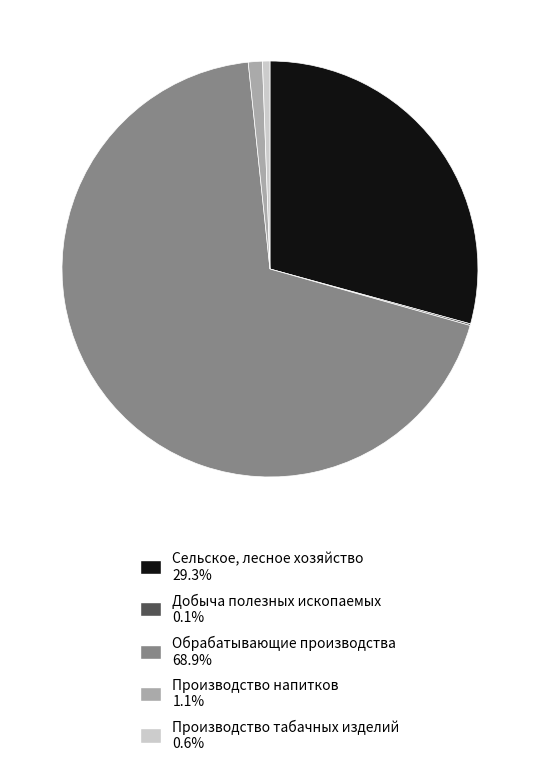

True or false: Обрабатывающие производства accounts for 69% of the total.

True